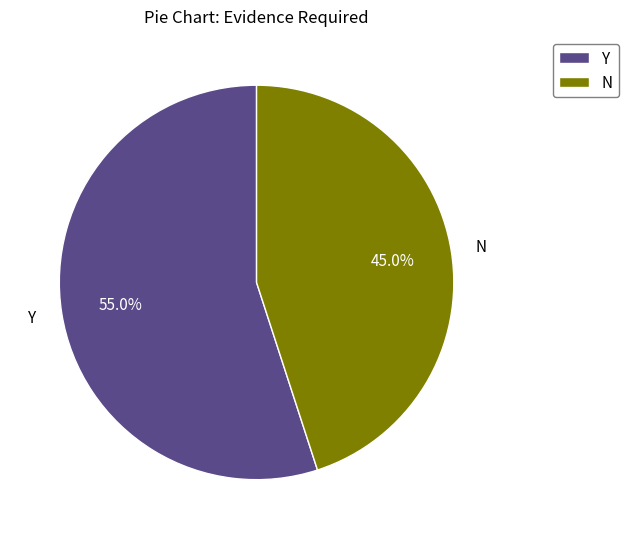

What is the largest slice in the pie chart?

Y